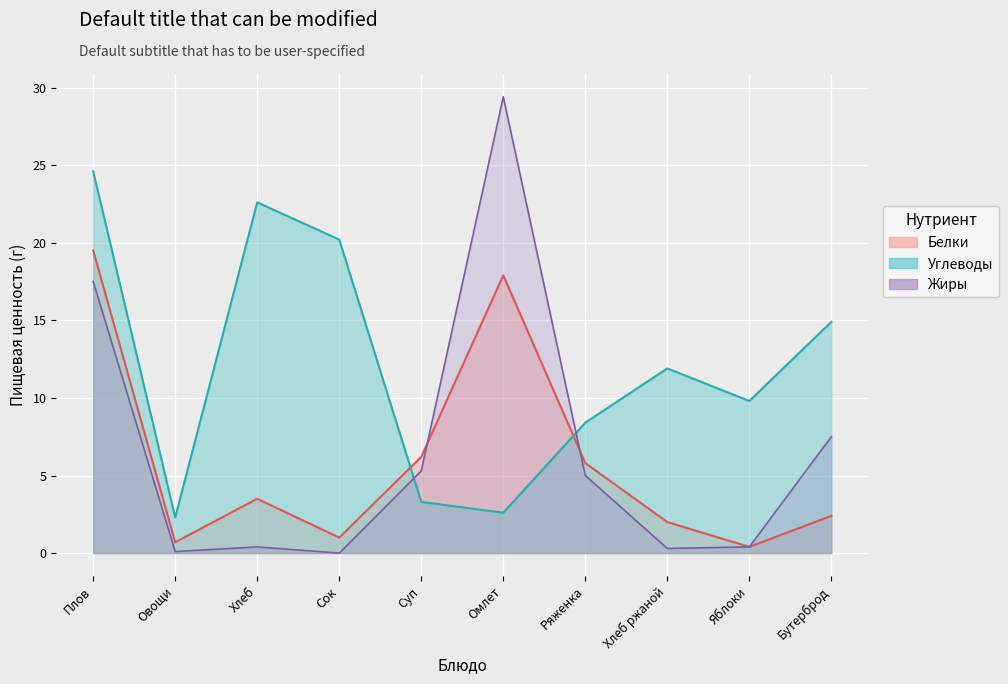

What is the difference between the highest and lowest values at Яблоки?

9.4